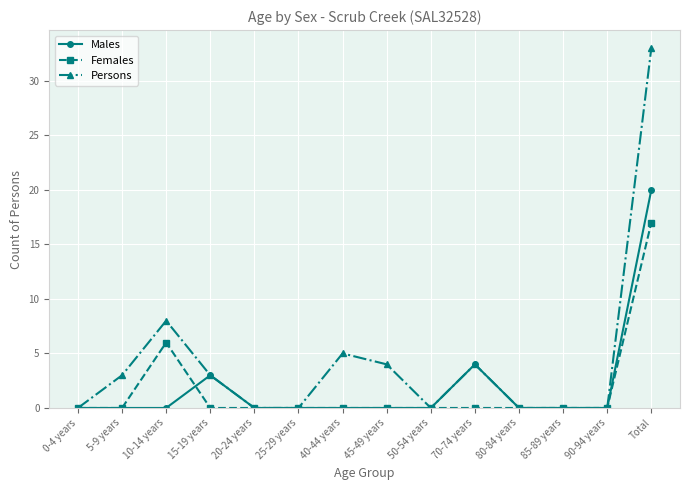

What is the spread (max minus min) of values at 45-49 years?

4